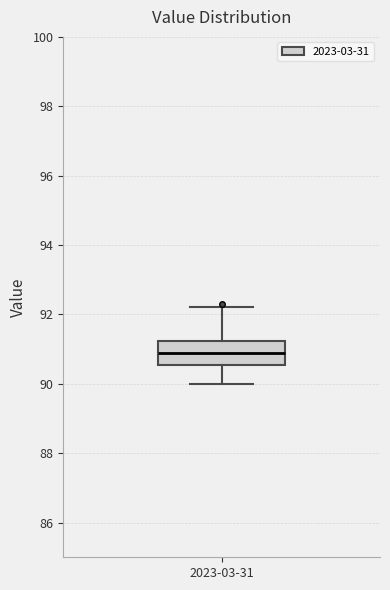

Transcribe this box plot: give where the median line is, the range the box spans, and where the two whiskers end, as read against the y-axis. The values are not printed on the chart, so give them approximately, as read against the axis.

median 91.0, box 90.6 to 91.2, whiskers 90.0 to 92.2